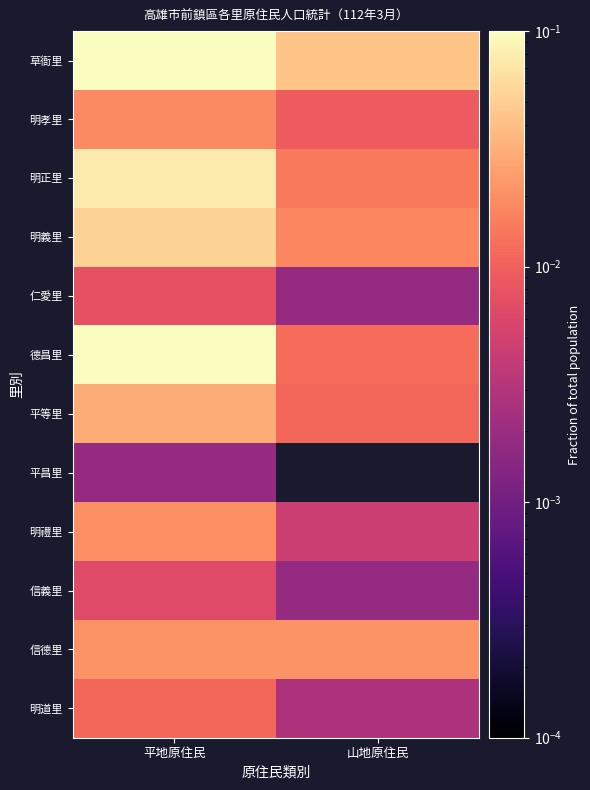

At which category is the sum across all series the highest?

平地原住民